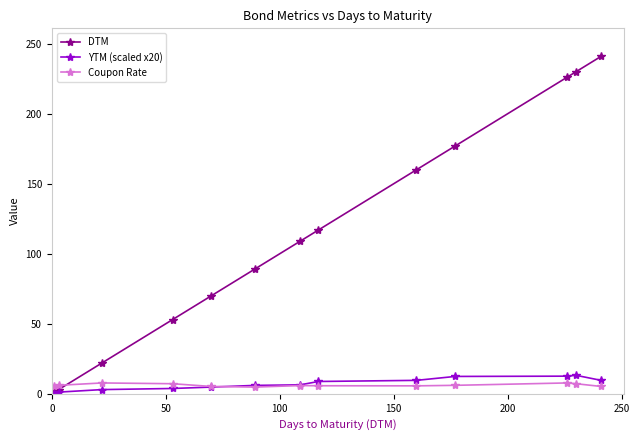

What is the highest value of the YTM (scaled x20) series?

13.2